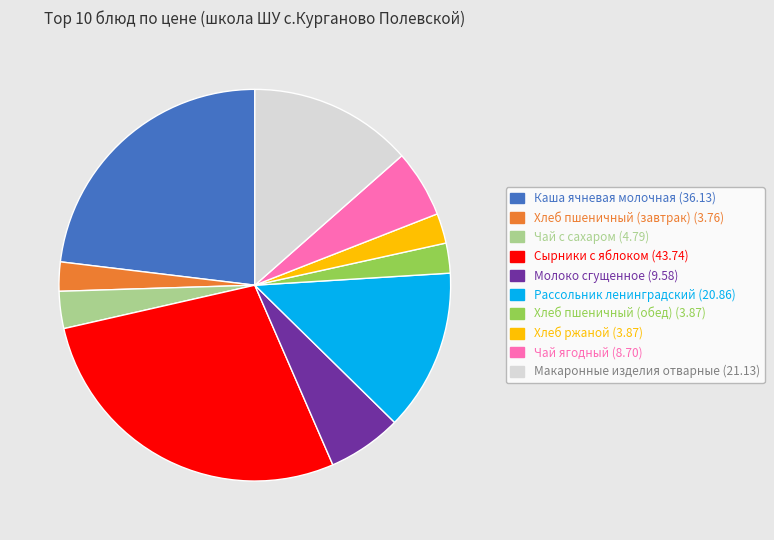

Which has a higher value, Хлеб пшеничный (завтрак) or Молоко сгущенное?

Молоко сгущенное